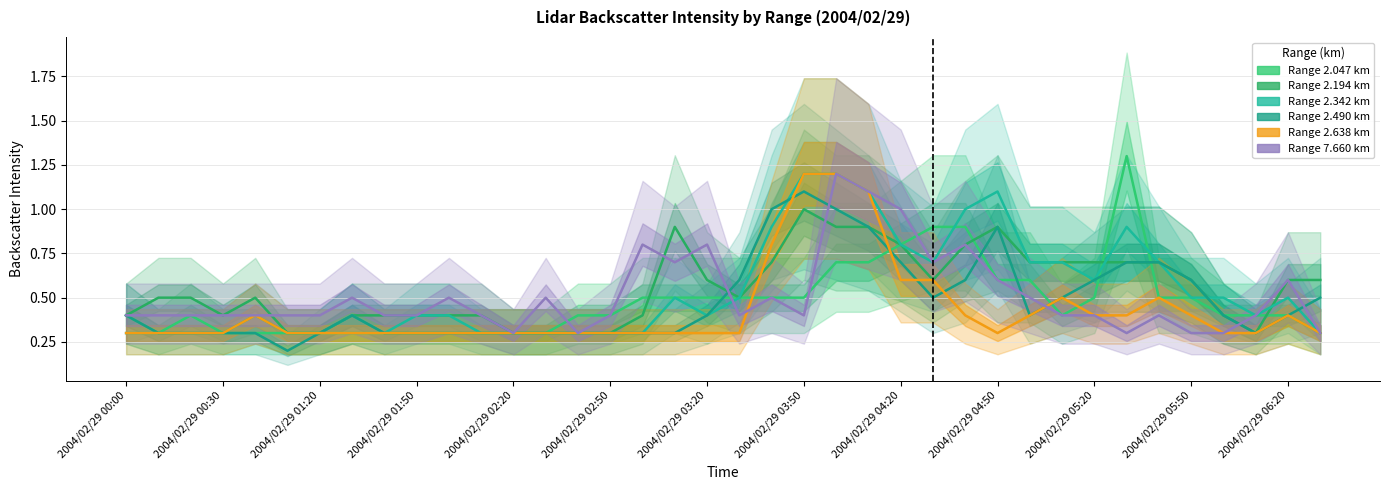

What is the lowest value of the 2.490 series?

0.2